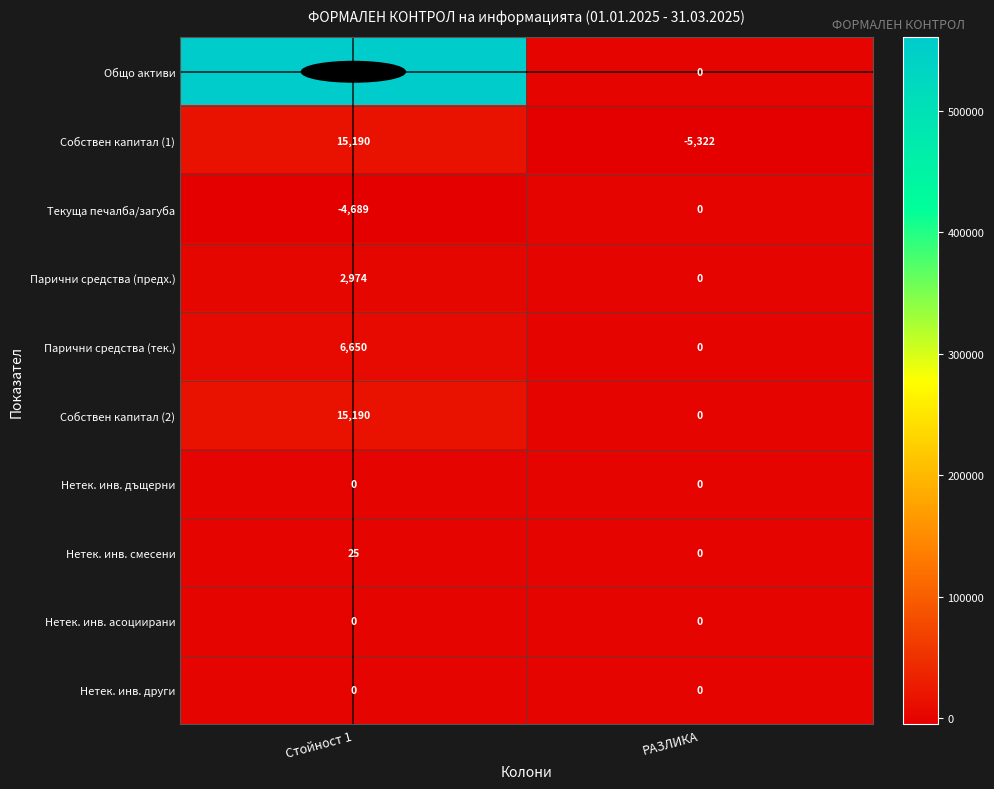

Is it true that Парични средства (предх.) equals 0 at РАЗЛИКА?

True